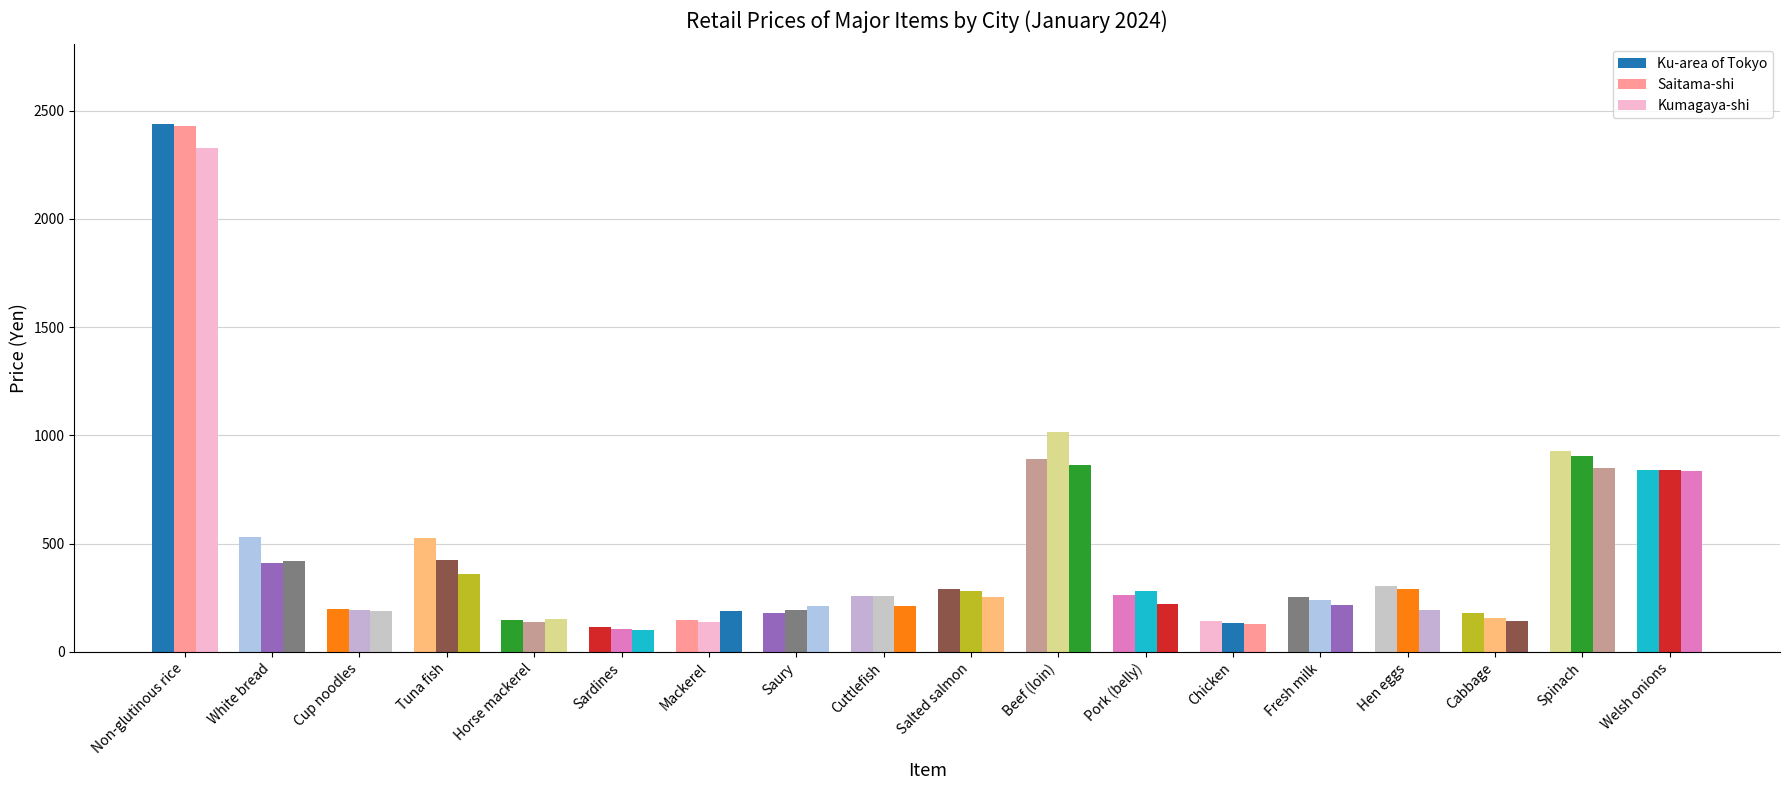

Where does the Kumagaya-shi series first go above 218?

Non-glutinous rice